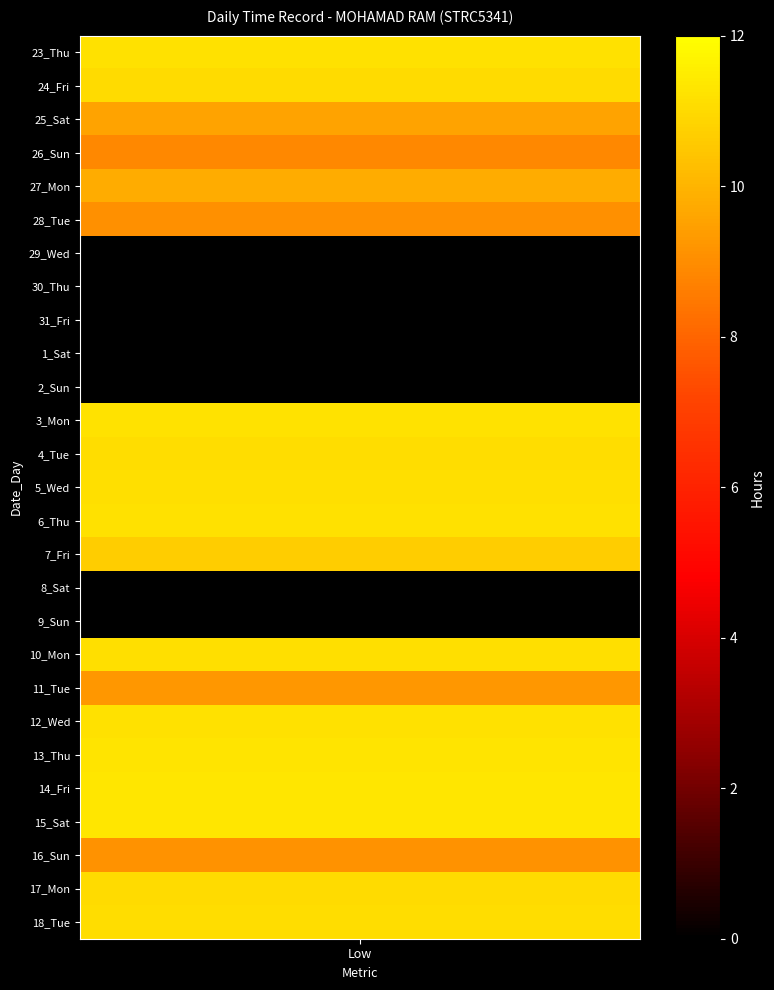

Which series changed the most between 2 and 3?

23_Thu